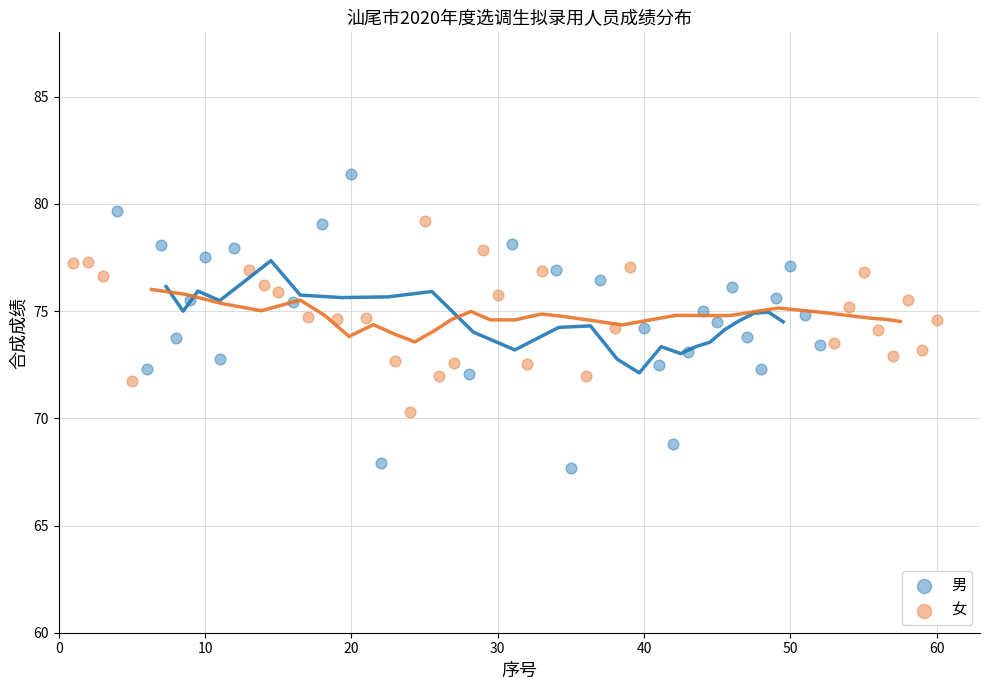

Which series reaches the maximum Y coordinate?

男